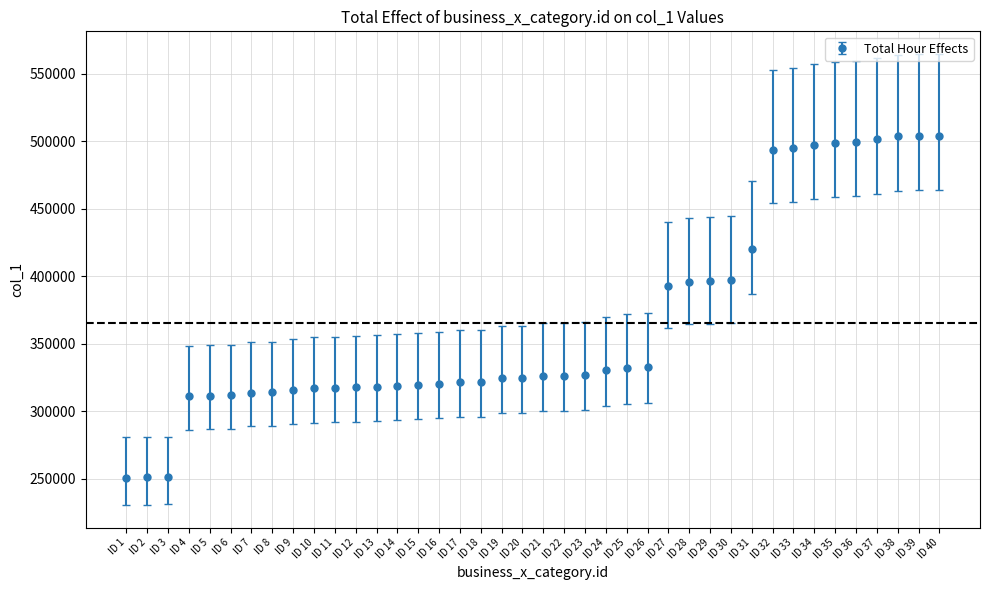

The value at ID 33 is 740661. True or false?

False